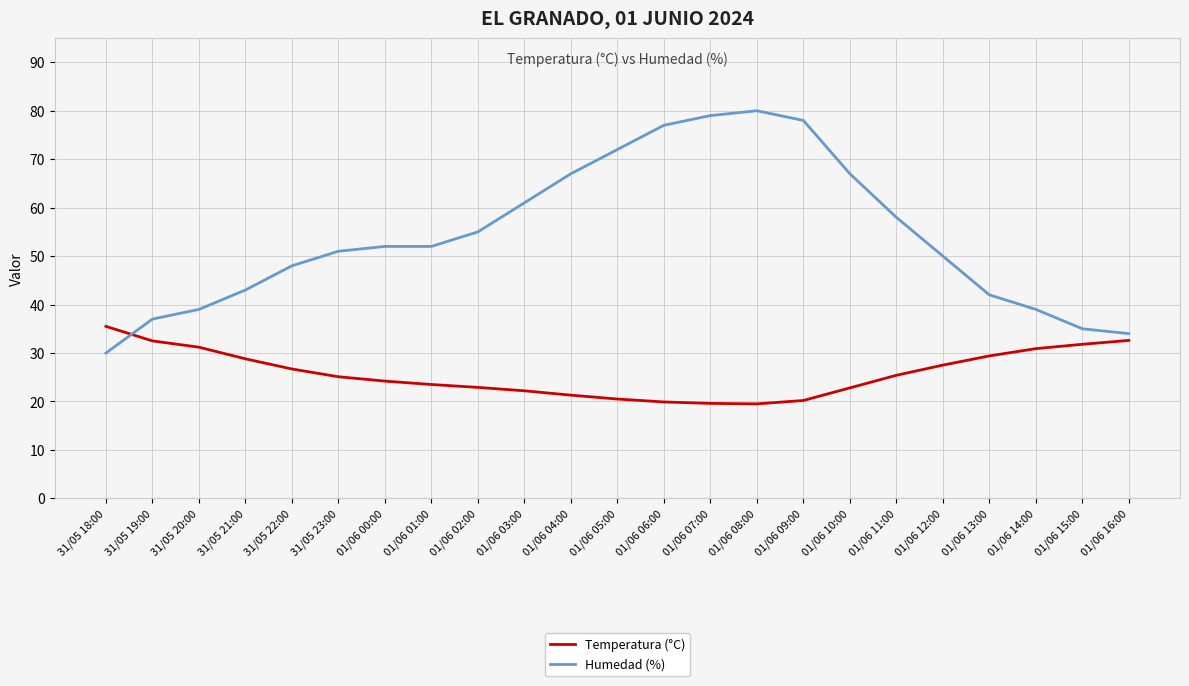

What is the minimum value for Temperatura (°C)?

19.5